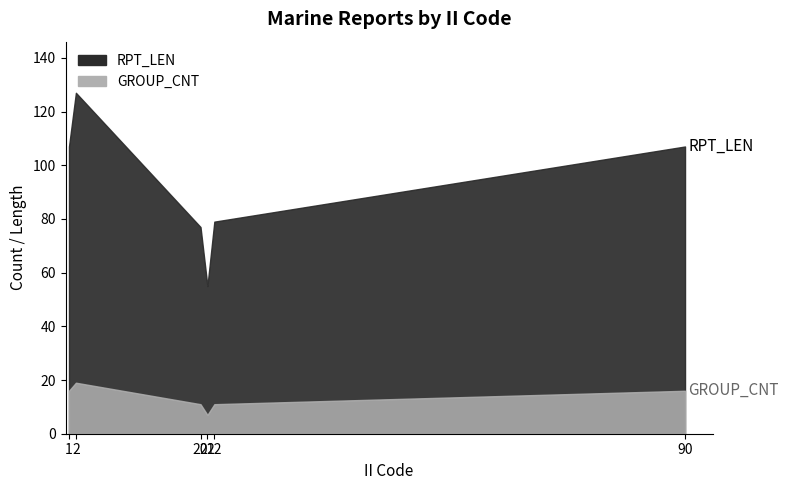

At which category does RPT_LEN reach its first local valley?

21